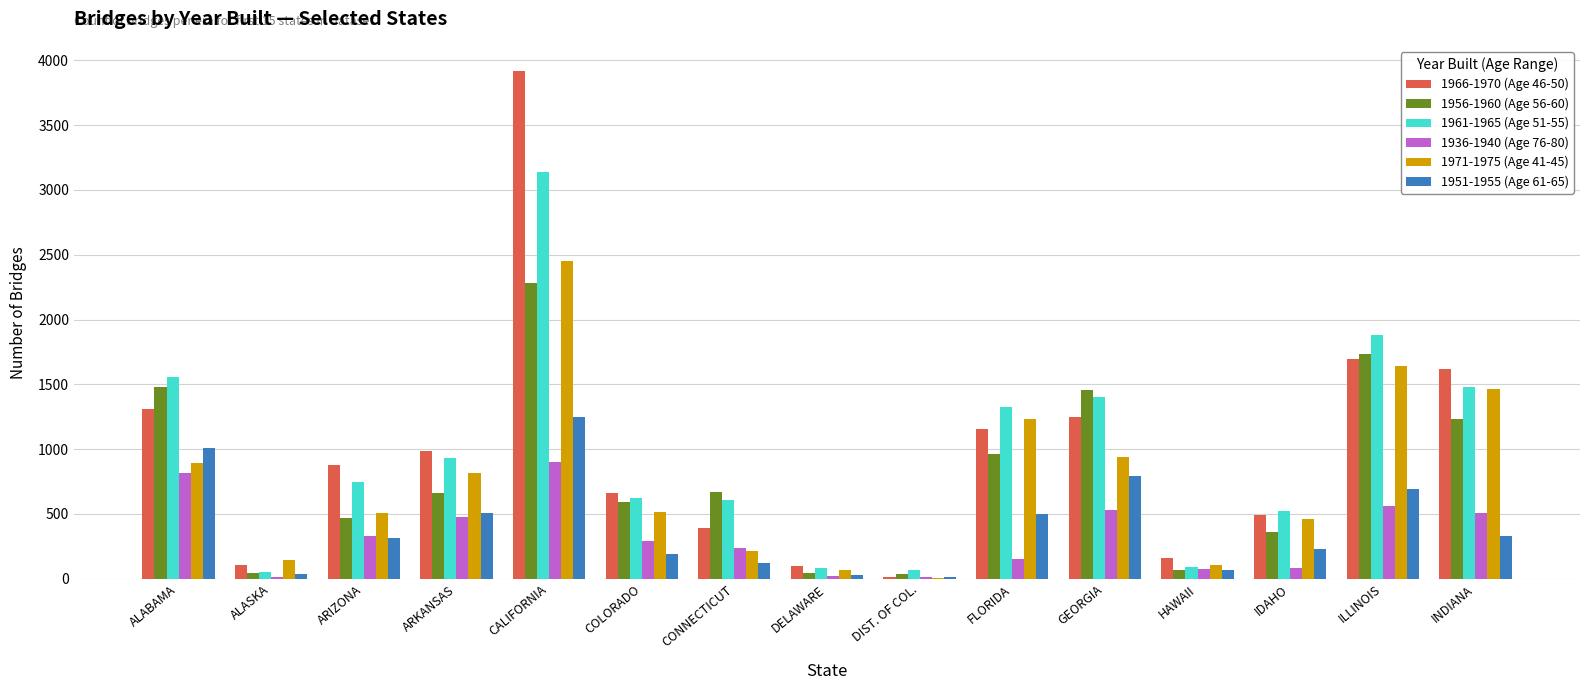

Is the value of 1936-1940 (Age 76-80) at ALASKA greater than the value of 1966-1970 (Age 46-50) at HAWAII?

No